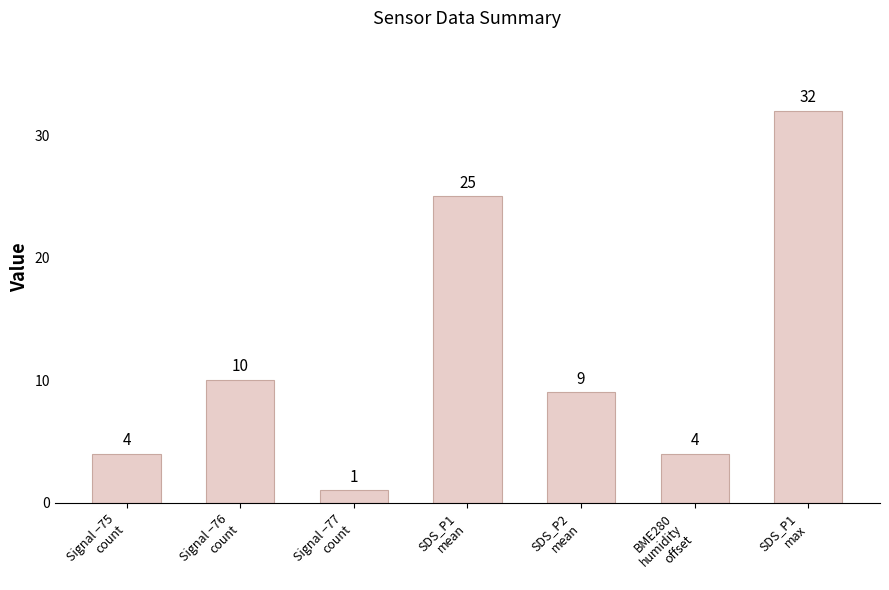

What is the value of the 6th bar from the left?

4